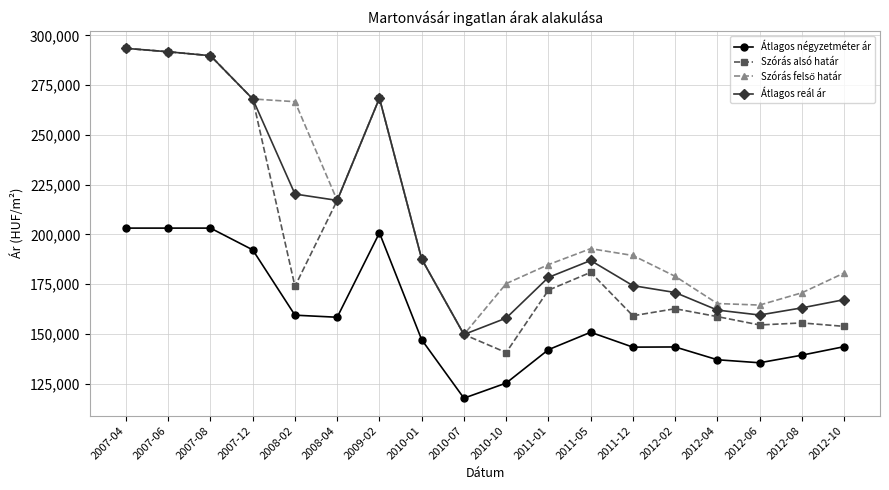

Is the value of Átlagos reál ár at 2011-05 greater than the value of Átlagos négyzetméter ár at 2012-06?

Yes